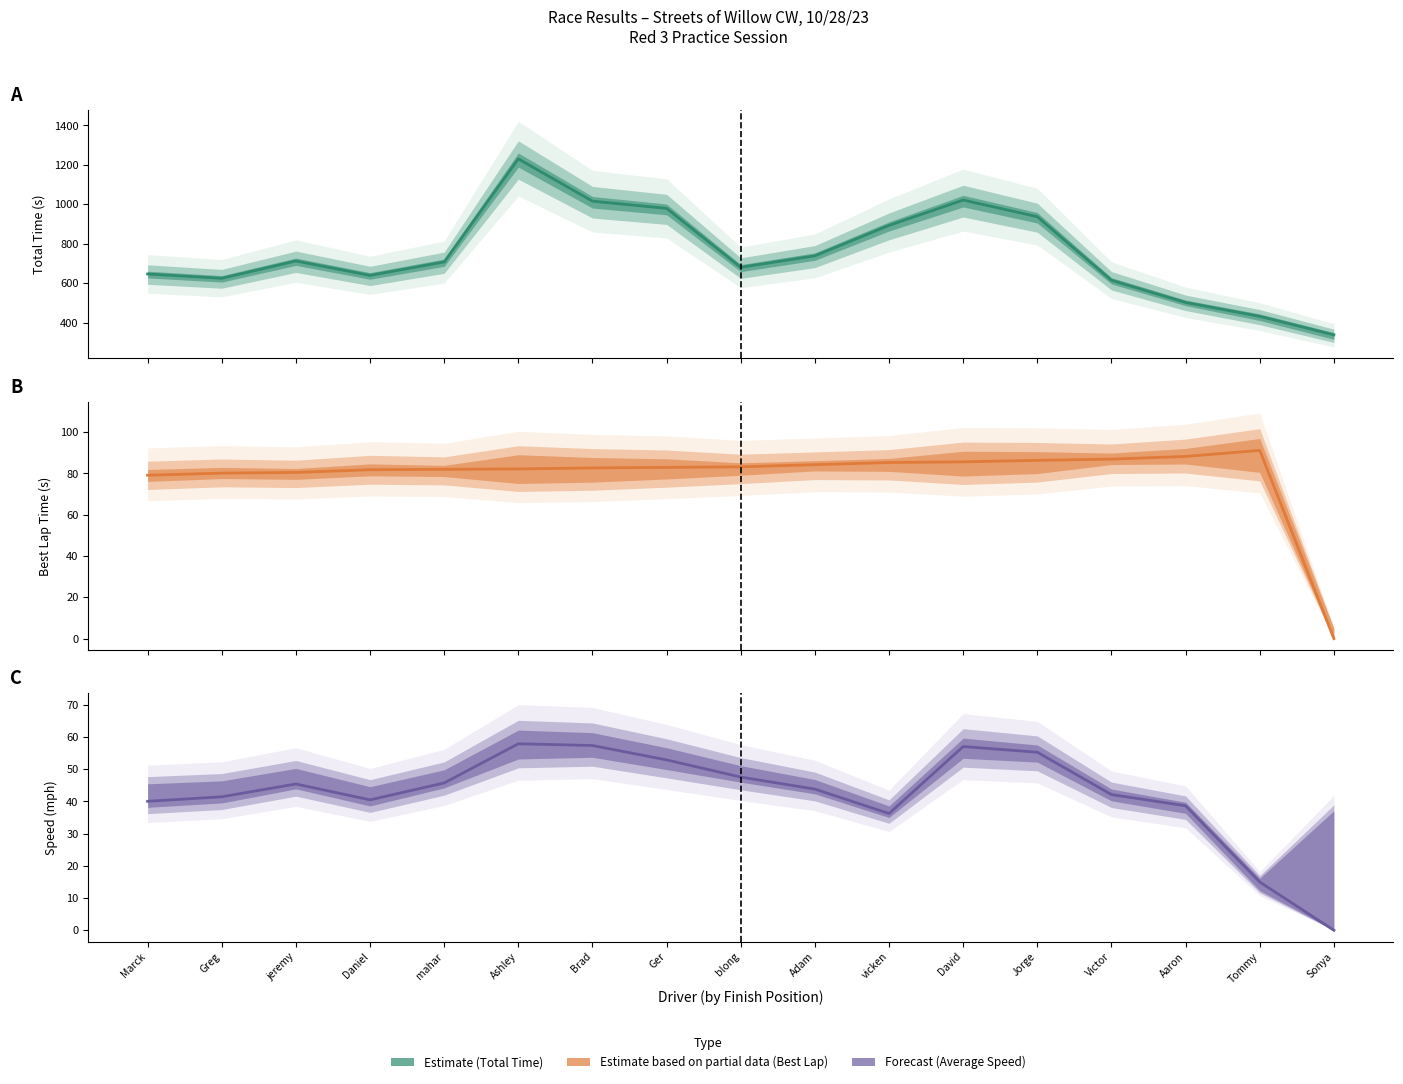

What is the value of the Average Speed (center) point at the 13th from the left?

55.3